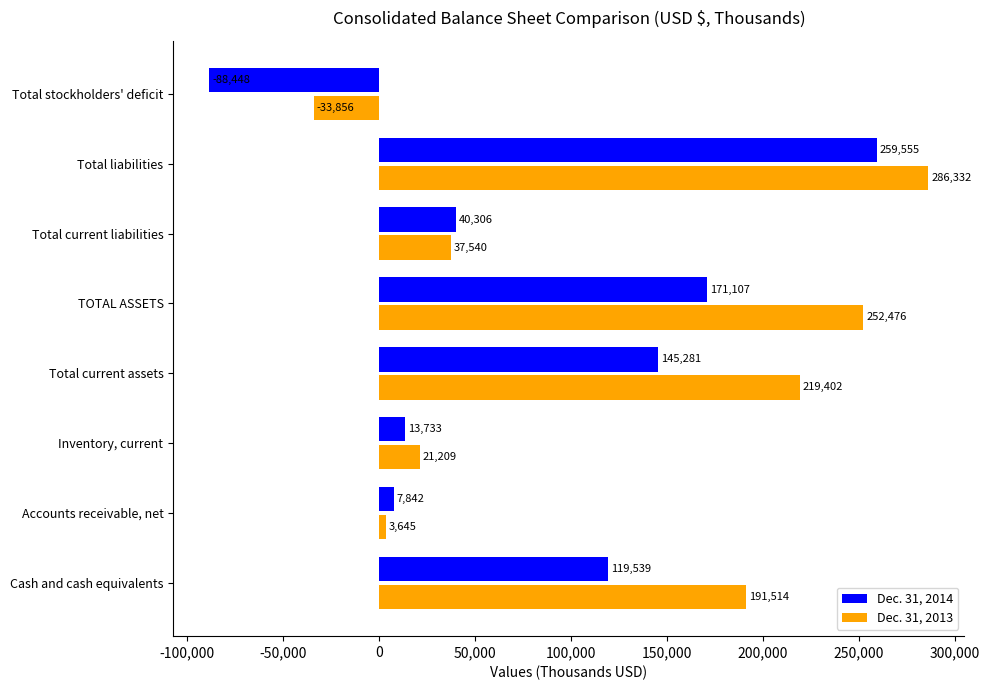

Is the value of Dec. 31, 2013 at Accounts receivable, net greater than the value of Dec. 31, 2014 at Accounts receivable, net?

No